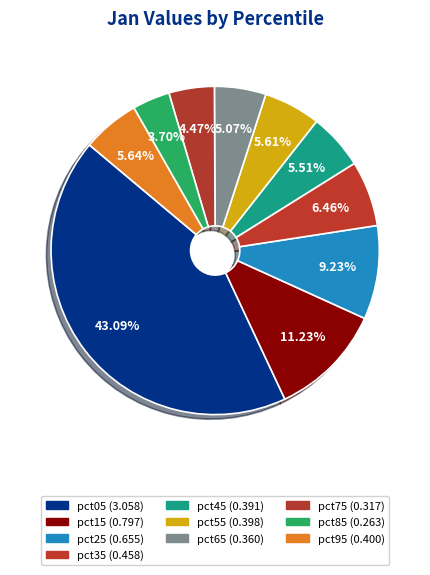

To the nearest percent, what is the combined percentage of pct75 and pct65?

10%